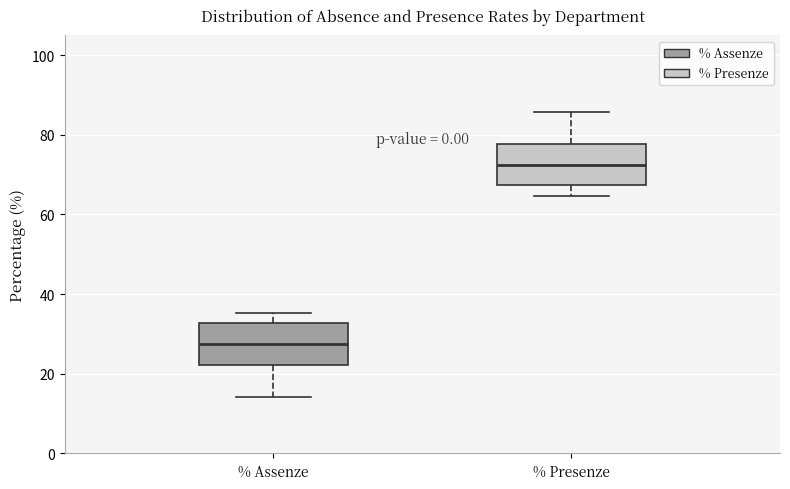

Where does the median line of the box for % Assenze sit on the y-axis? The values are not printed on the chart, so give them approximately, as read against the axis.

28